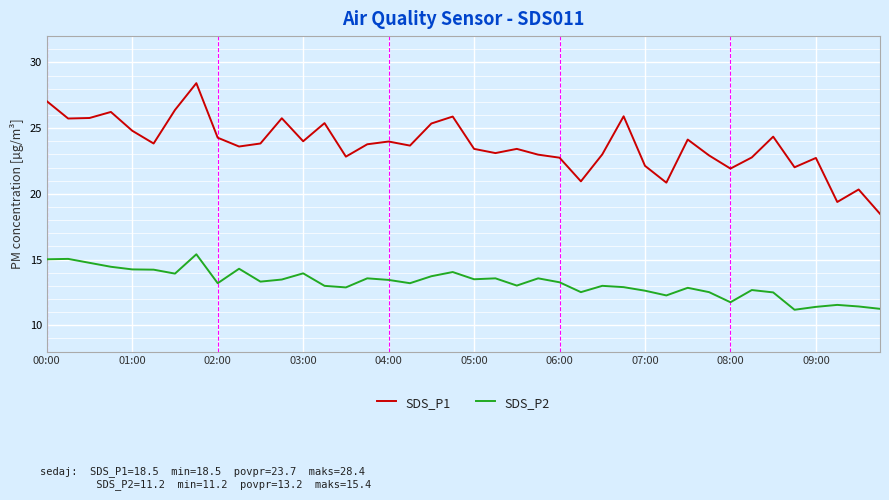

What are all the series names shown in the legend?

SDS_P1, SDS_P2